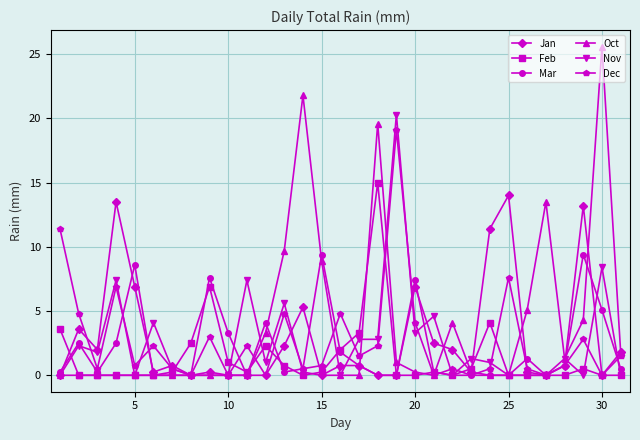

Is this an area chart (filled region under the line)?

No